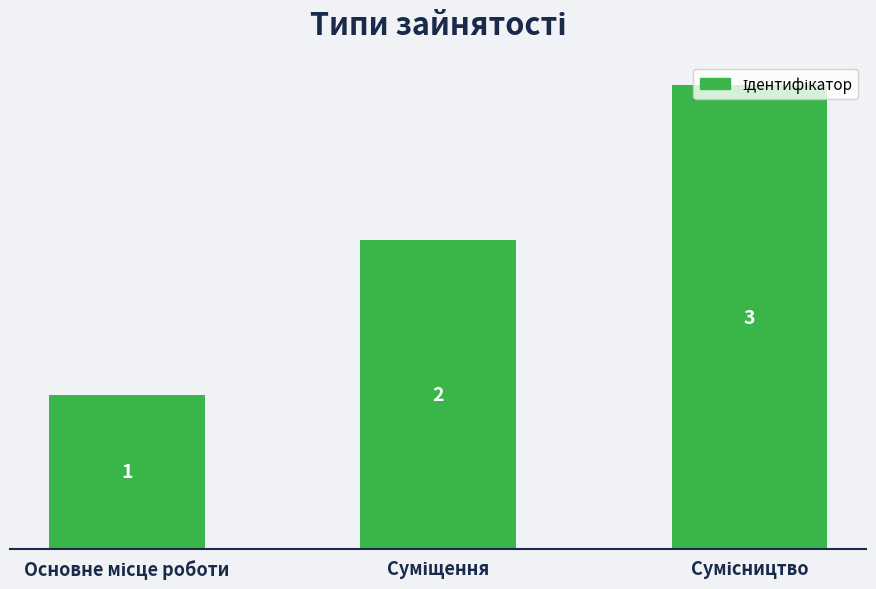

What is the sum of all values?

6